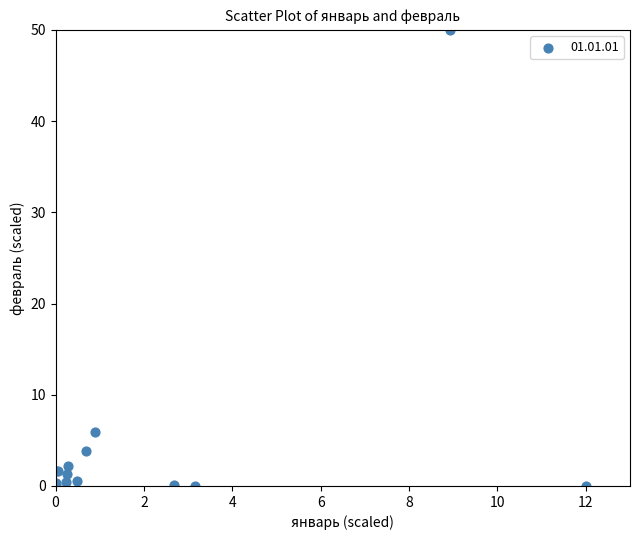

What Y value in the scatter plot is closest to 25?

5.9